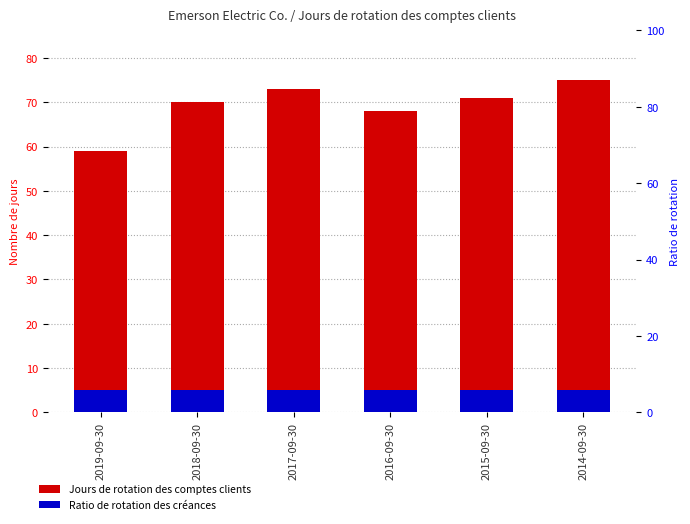

What is the total value across all series at 2014-09-30?

80